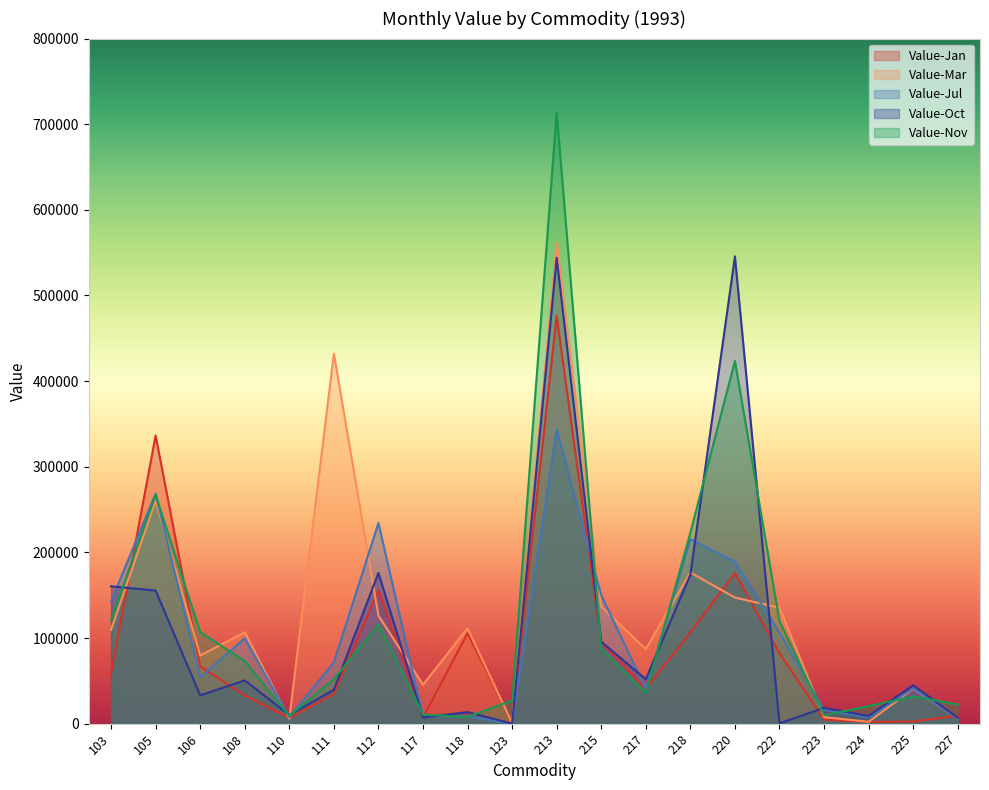

Which category has the highest value in the Value-Nov series?

213